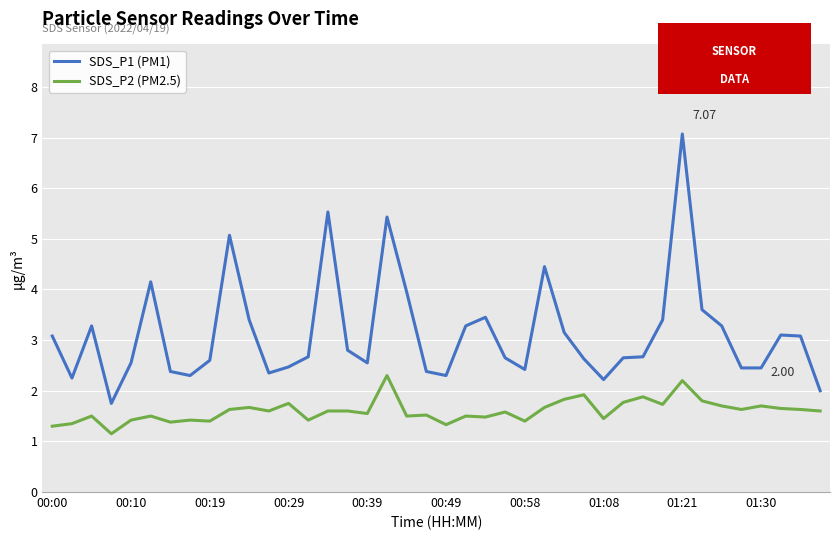

What are all the series names shown in the legend?

SDS_P1 (PM1), SDS_P2 (PM2.5)